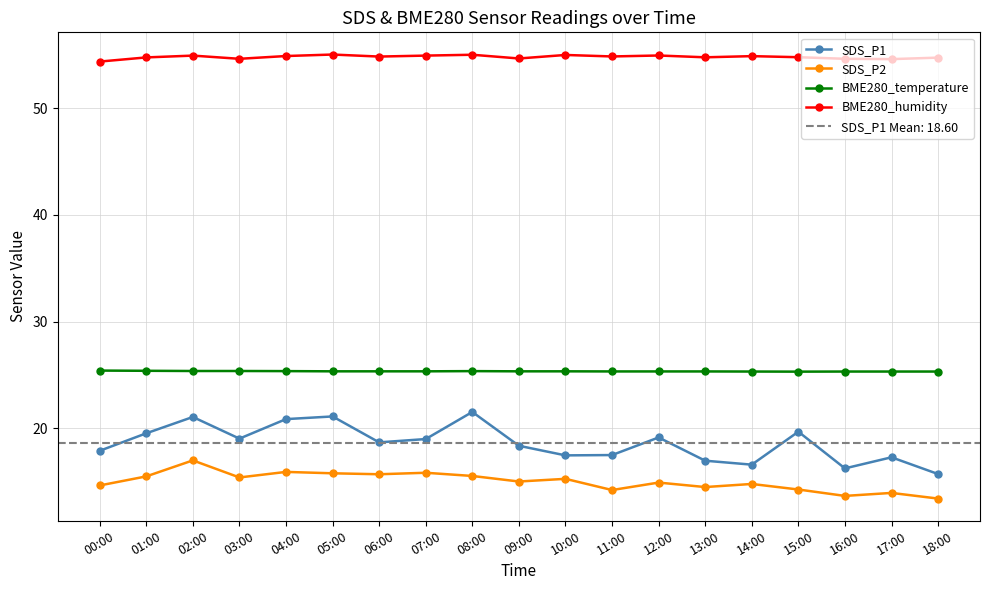

Reading left to right, what are all the values shown in this chart?

SDS_P1: 00:00=17.9	01:00=19.5	02:00=21.1	03:00=19.0	04:00=20.9	05:00=21.1	06:00=18.7	07:00=19.0	08:00=21.5	09:00=18.4	10:00=17.4	11:00=17.5	12:00=19.1	13:00=16.9	14:00=16.6	15:00=19.7	16:00=16.2	17:00=17.3	18:00=15.7
SDS_P2: 00:00=14.6	01:00=15.5	02:00=17.0	03:00=15.4	04:00=15.9	05:00=15.8	06:00=15.7	07:00=15.8	08:00=15.5	09:00=15.0	10:00=15.2	11:00=14.2	12:00=14.9	13:00=14.5	14:00=14.8	15:00=14.2	16:00=13.7	17:00=13.9	18:00=13.4
BME280_temperature: 00:00=25.4	01:00=25.4	02:00=25.4	03:00=25.4	04:00=25.4	05:00=25.3	06:00=25.3	07:00=25.3	08:00=25.4	09:00=25.3	10:00=25.3	11:00=25.3	12:00=25.3	13:00=25.3	14:00=25.3	15:00=25.3	16:00=25.3	17:00=25.3	18:00=25.3
BME280_humidity: 00:00=54.4	01:00=54.8	02:00=54.9	03:00=54.6	04:00=54.9	05:00=55.0	06:00=54.8	07:00=54.9	08:00=55.0	09:00=54.7	10:00=55.0	11:00=54.9	12:00=54.9	13:00=54.8	14:00=54.9	15:00=54.8	16:00=54.6	17:00=54.6	18:00=54.7